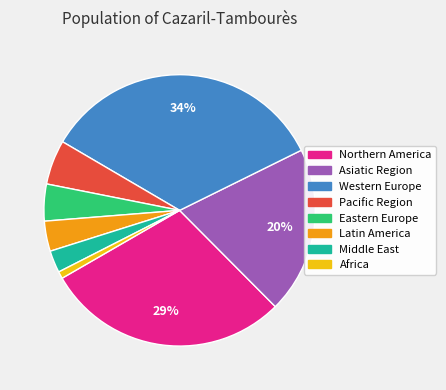

Is there any slice that represents more than half of the pie?

No